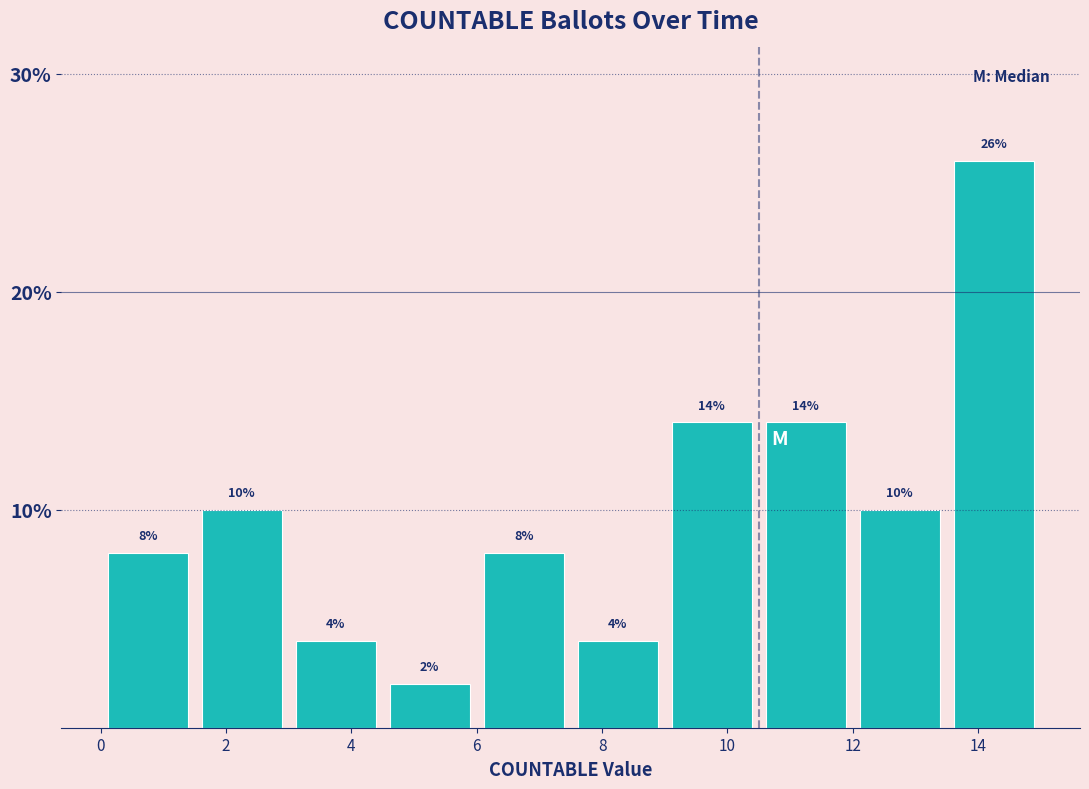

Over which range of the x-axis is the bar tallest?

13.5 to 15.0